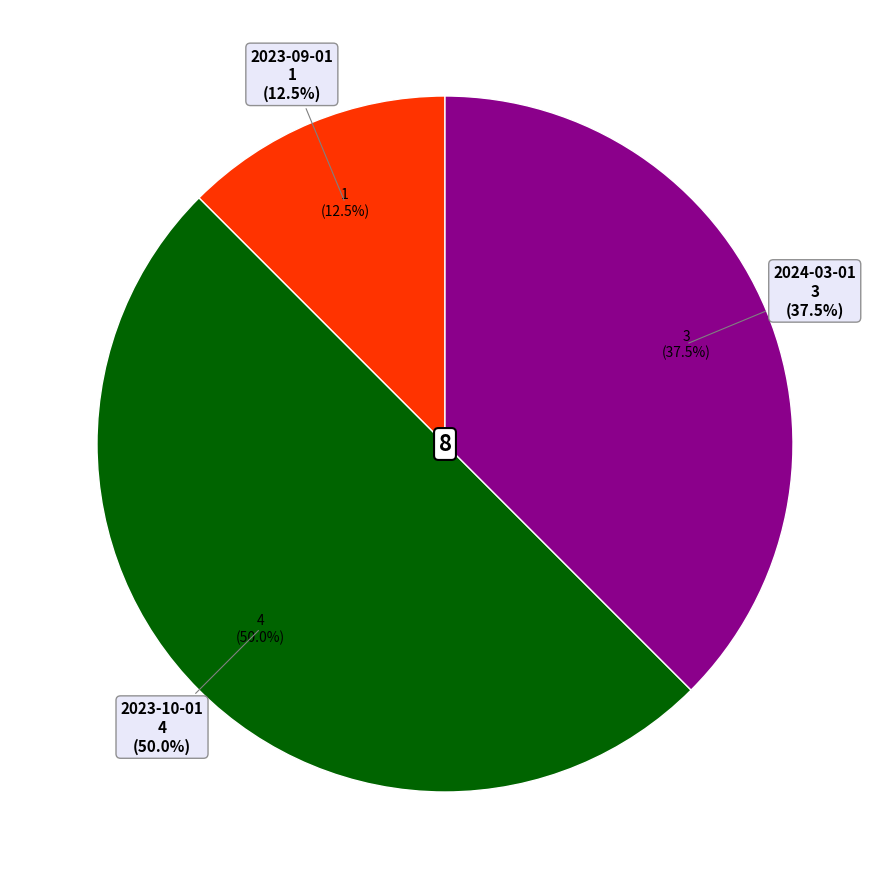

What is the change in value from 2023-09-01 to 2024-03-01?

+2